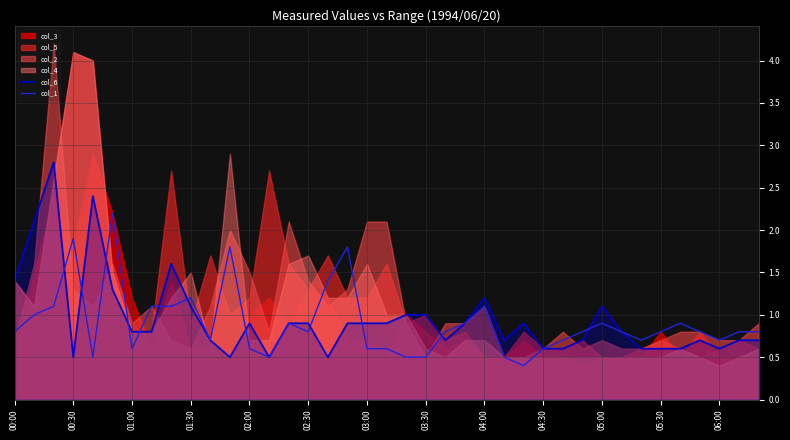

Is it true that col_6 equals 0.3 at 00:30?

False